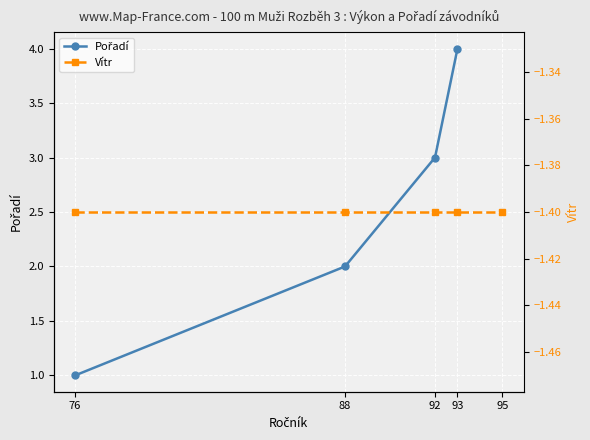

What is the value of the Vítr point at the 2nd from the left?

-1.4